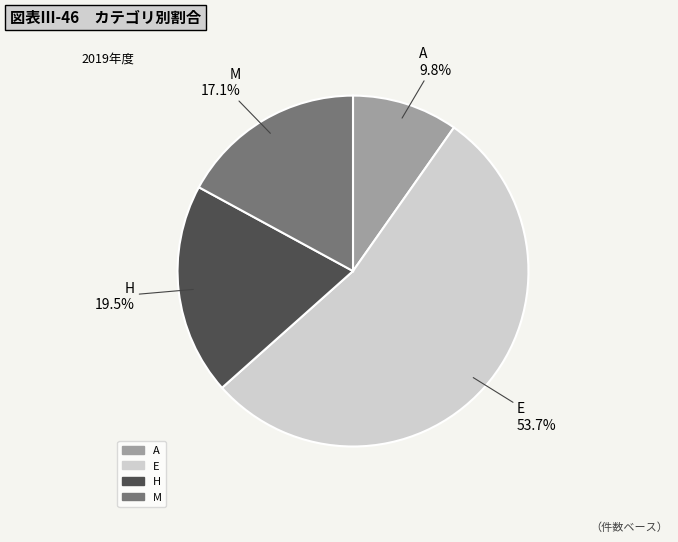

What is the smallest slice in the pie chart?

A